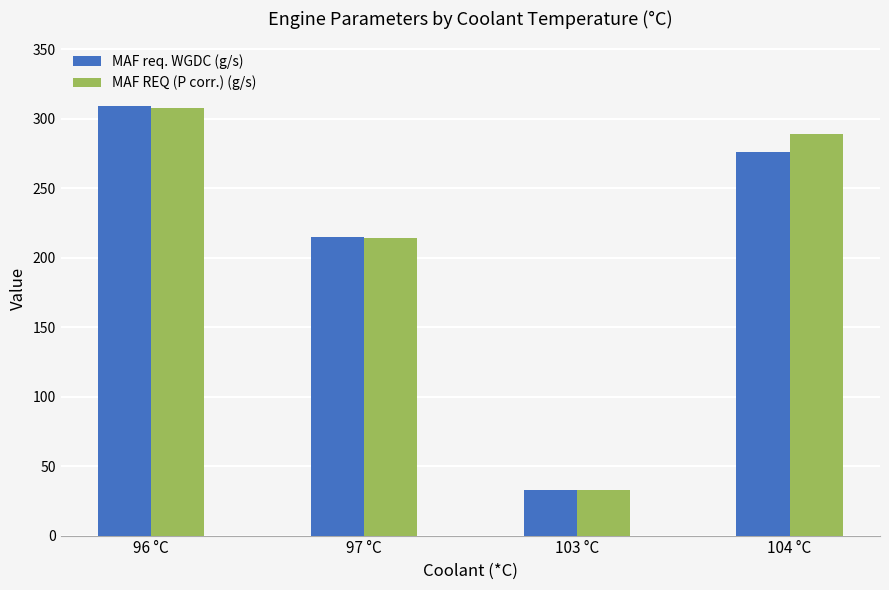

Reading right to left, extract all data points from this chart.

MAF req. WGDC (g/s): 276.3	33.0	214.6	309.3
MAF REQ (P corr.) (g/s): 289.2	32.6	214.0	307.9